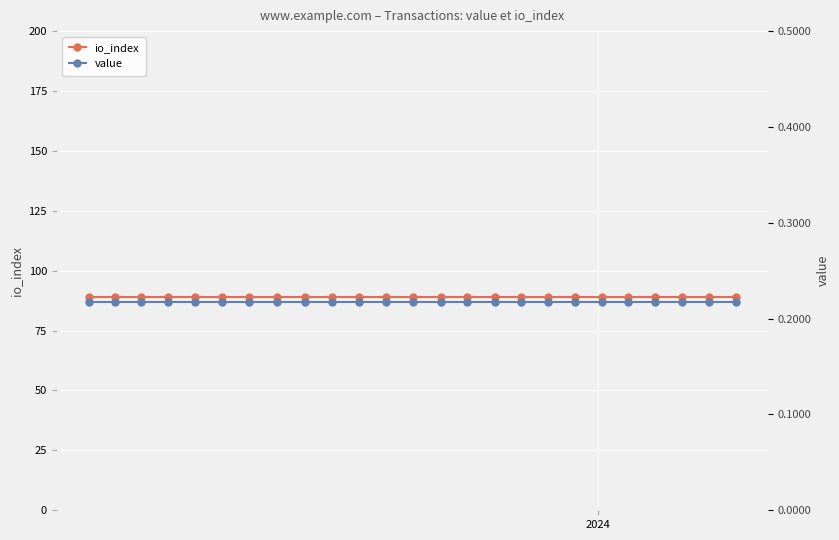

List the series in order of their peak value, lowest first.

value, io_index